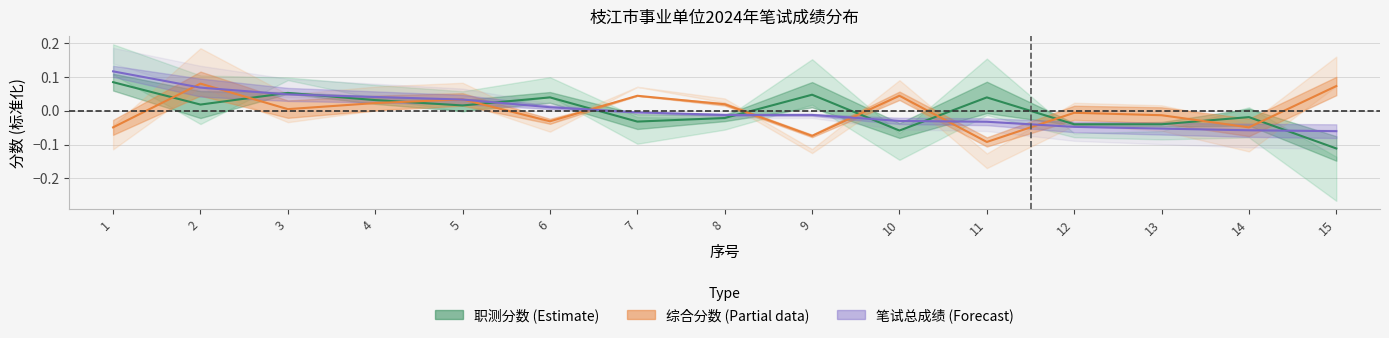

Reading left to right, list all the values displayed in this chart.

职测分数: 0.1	0.0	0.1	0.0	0.0	0.0	-0.0	-0.0	0.0	-0.1	0.0	-0.0	-0.0	-0.0	-0.1
综合分数: -0.0	0.1	0.0	0.0	0.0	-0.0	0.0	0.0	-0.1	0.0	-0.1	-0.0	-0.0	-0.0	0.1
笔试总成绩: 0.1	0.1	0.0	0.0	0.0	0.0	-0.0	-0.0	-0.0	-0.0	-0.0	-0.0	-0.1	-0.1	-0.1